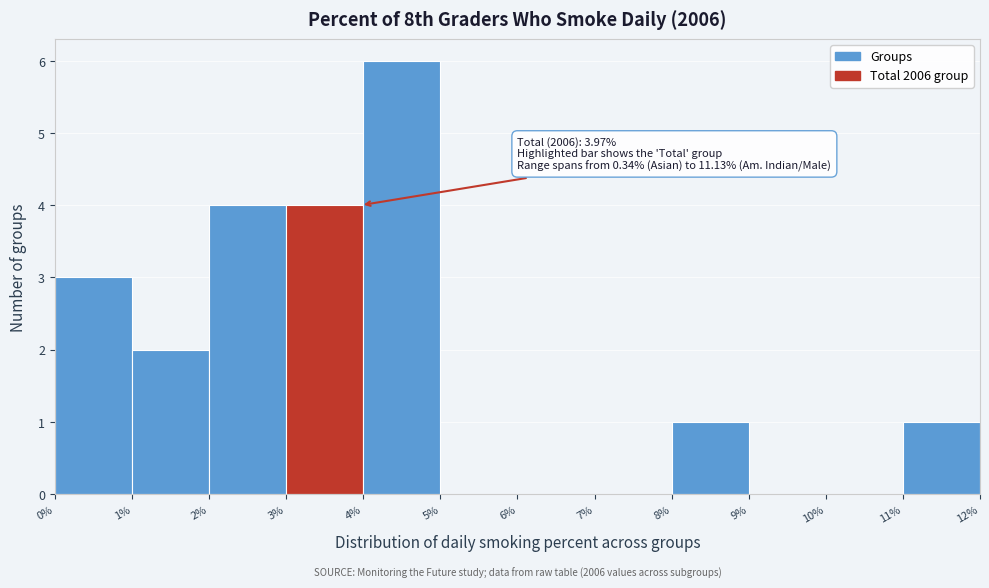

Which range on the x-axis has the tallest bar?

4% to 5%